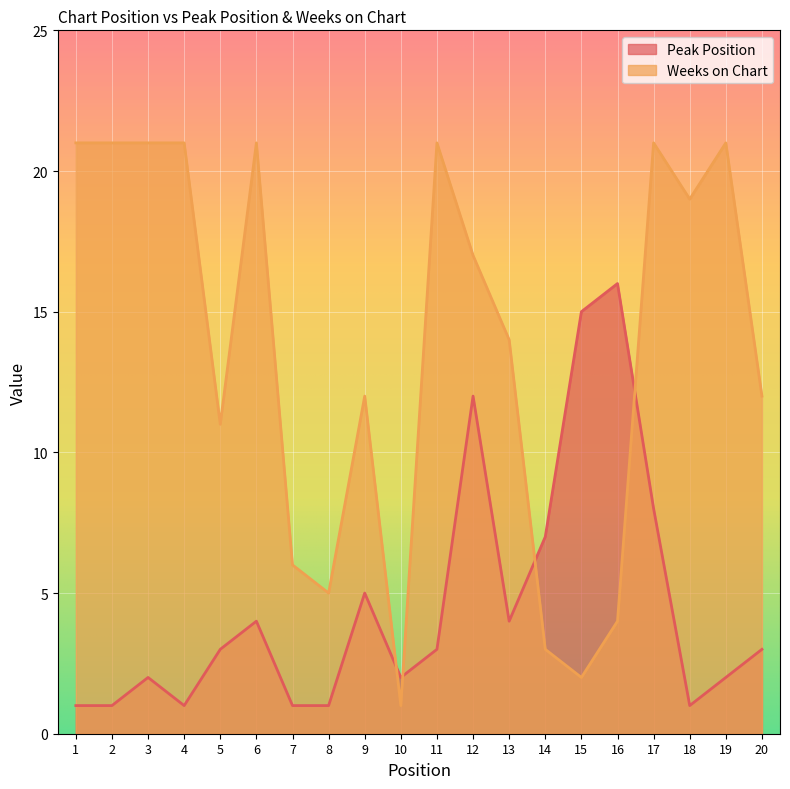

Is the value of Peak Position at 20 greater than the value of Weeks on Chart at 16?

No